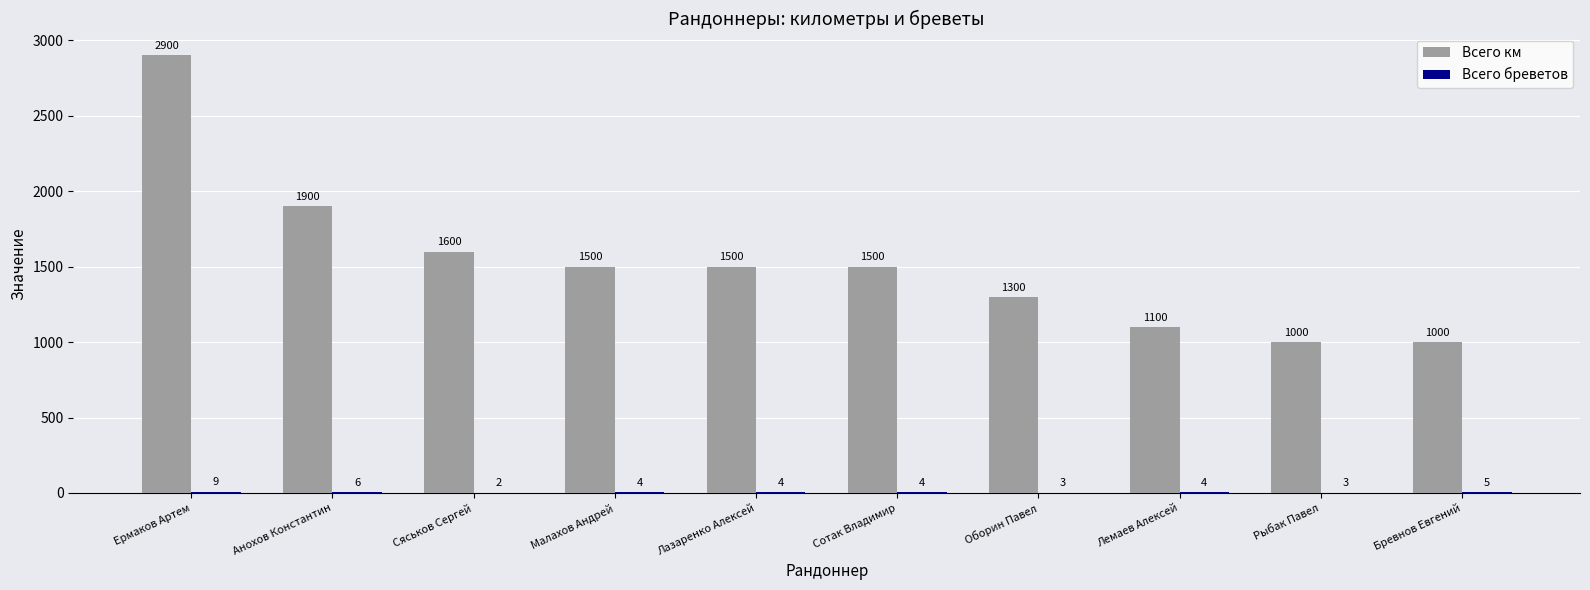

How many categories are shown in the chart?

10